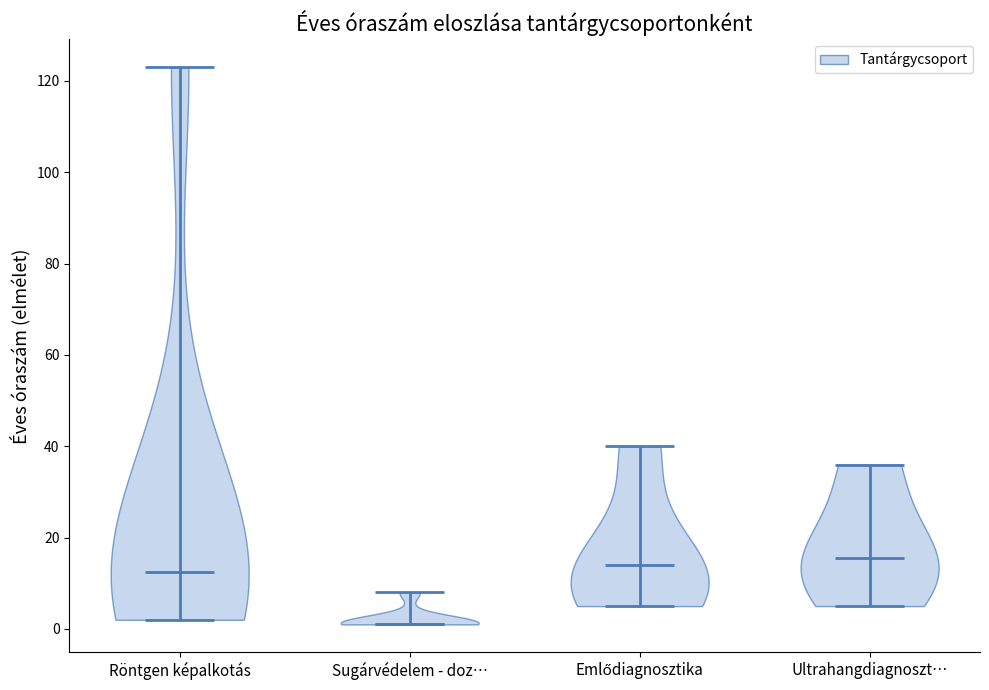

Where does the median line of the violin for Röntgen képalkotás sit on the y-axis? The values are not printed on the chart, so give them approximately, as read against the axis.

12